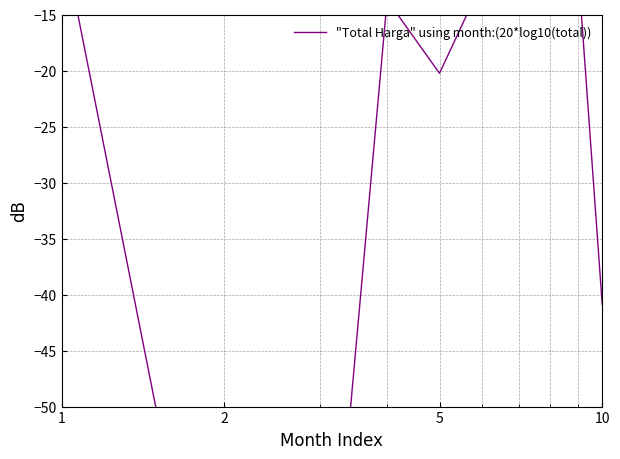

How many interior local peaks (higher than both neighbors) does the data have?

2